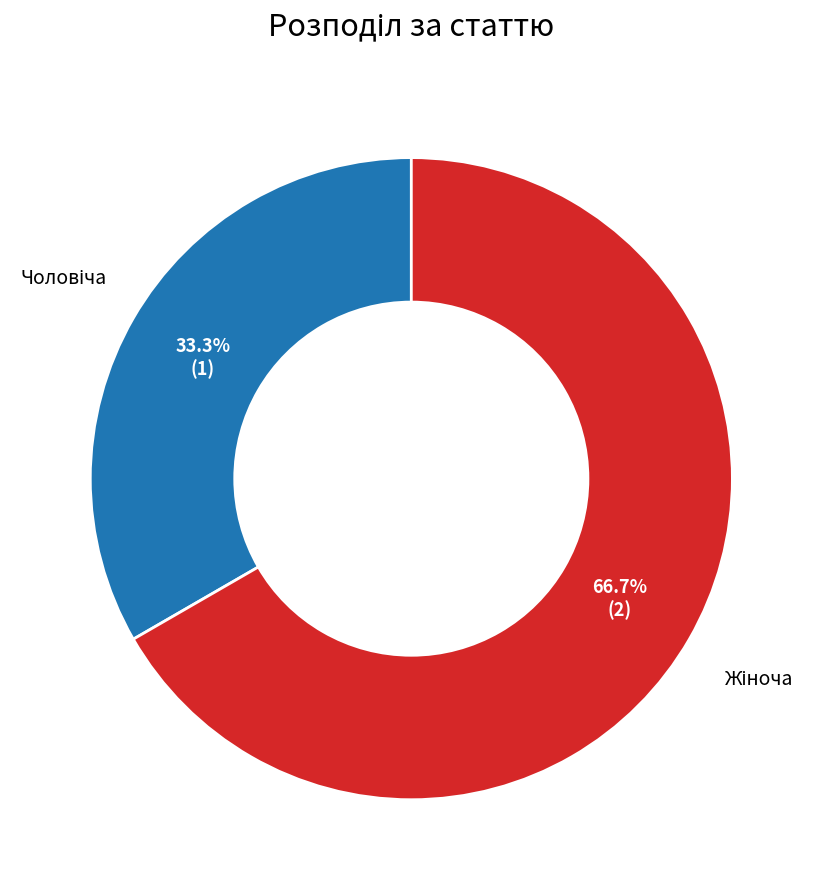

Is there a majority slice in this chart?

Yes